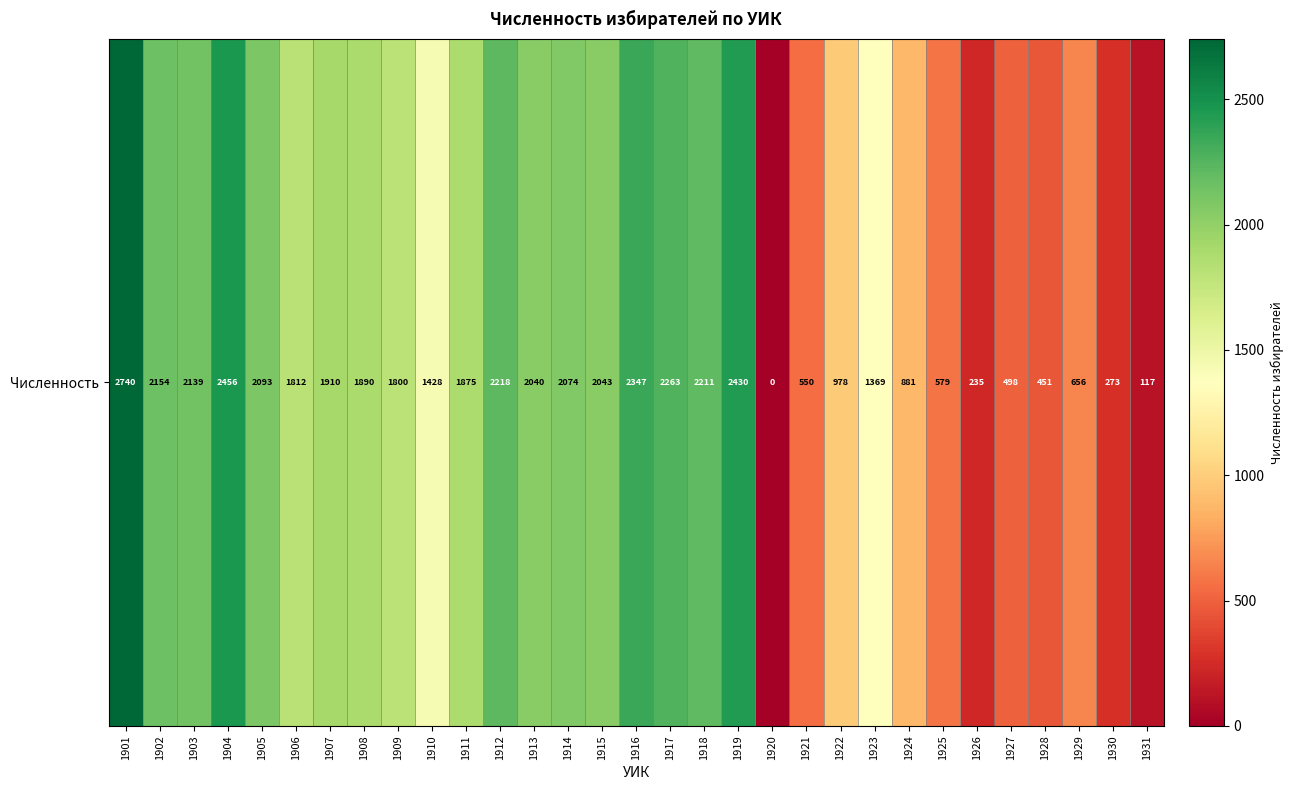

What is the sum of the values at 1918 and 1902?

4365